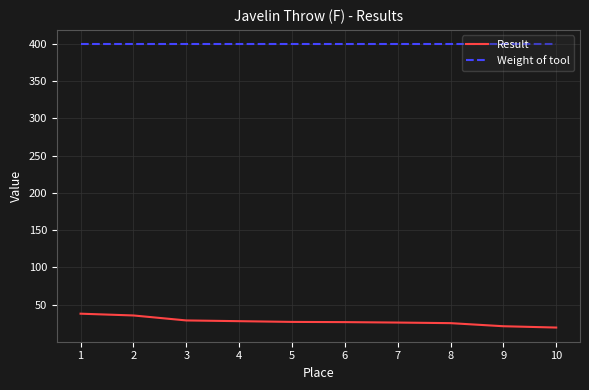

What is the maximum value for Result?

37.7